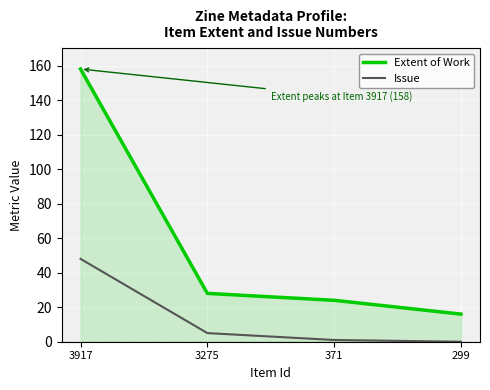

Is it true that Extent of Work equals 16 at 299?

True